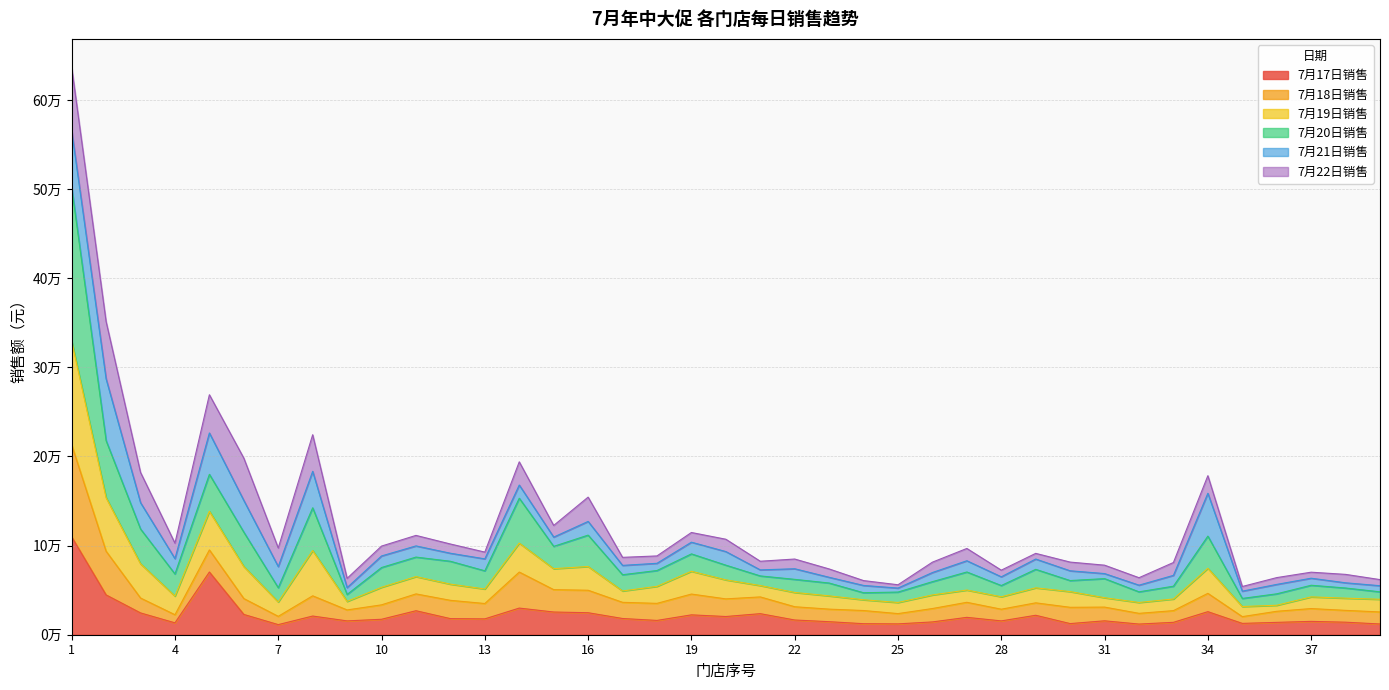

Does the chart display data point markers on the line(s)?

No